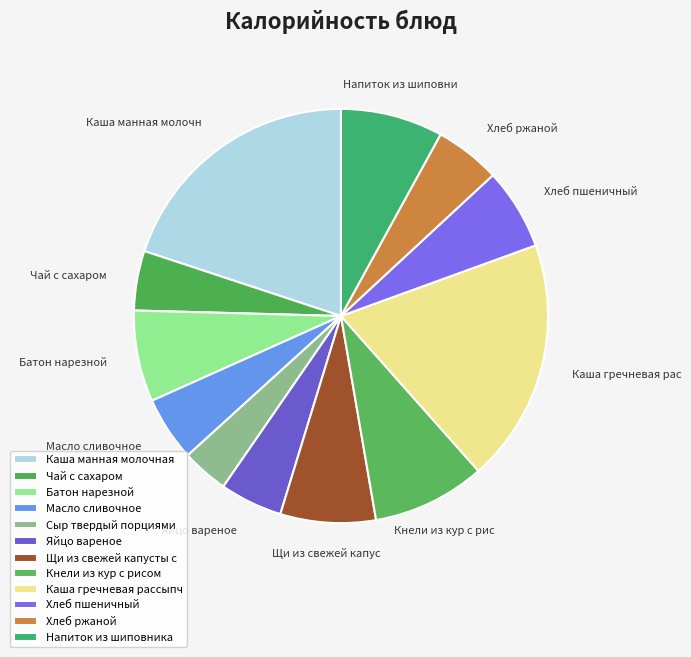

Which slice is the largest?

Каша манная молочная